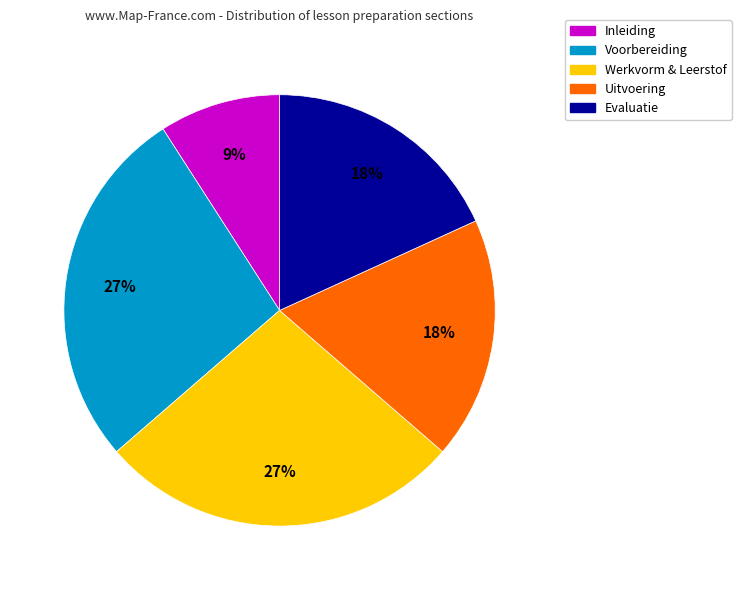

Does any single category account for the majority?

No